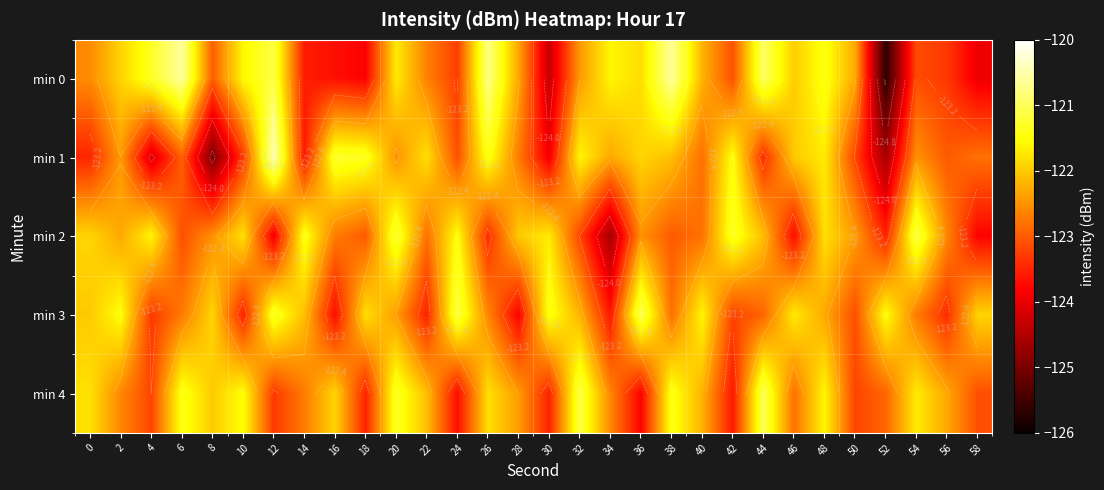

What is the sum of the min 3 values at 58 and 2?

-243.4